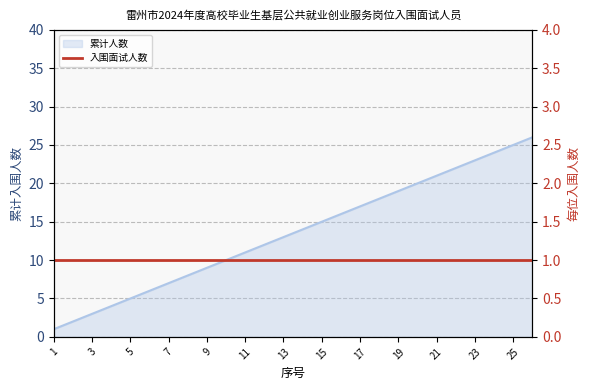

What is the average value?

14